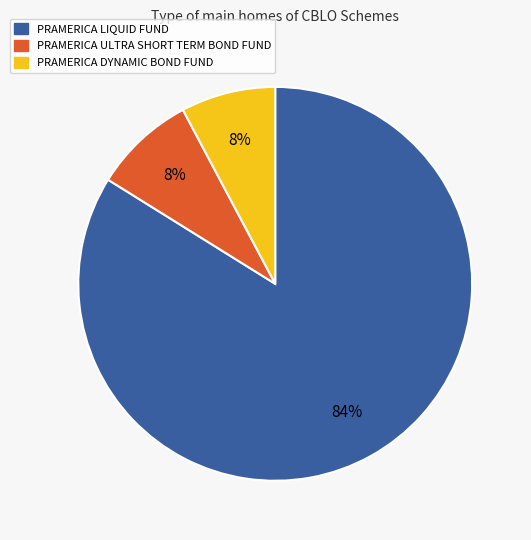

To the nearest percent, what is the average slice percentage?

33%